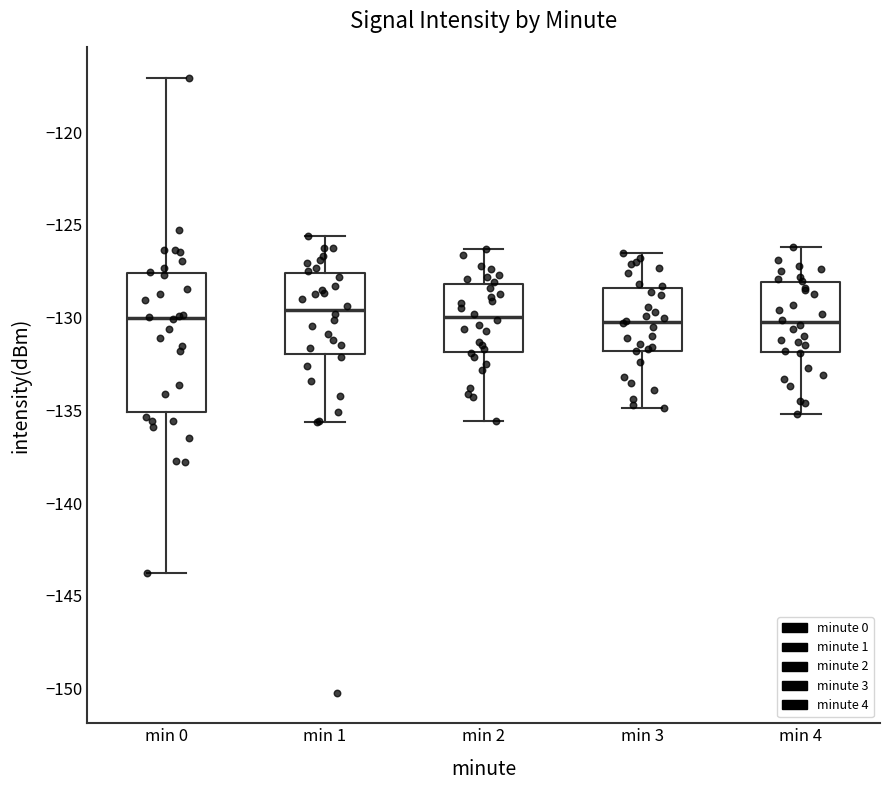

Comparing the boxes themselves (not the whiskers), which one is the tallest?

min 0